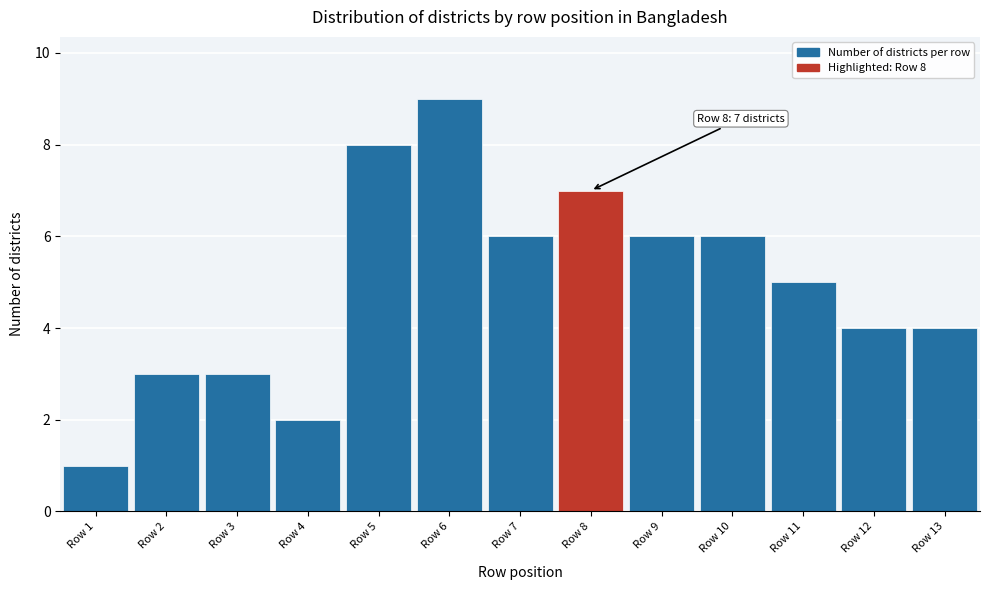

Over which range of the x-axis is the bar tallest?

5.5 to 6.5